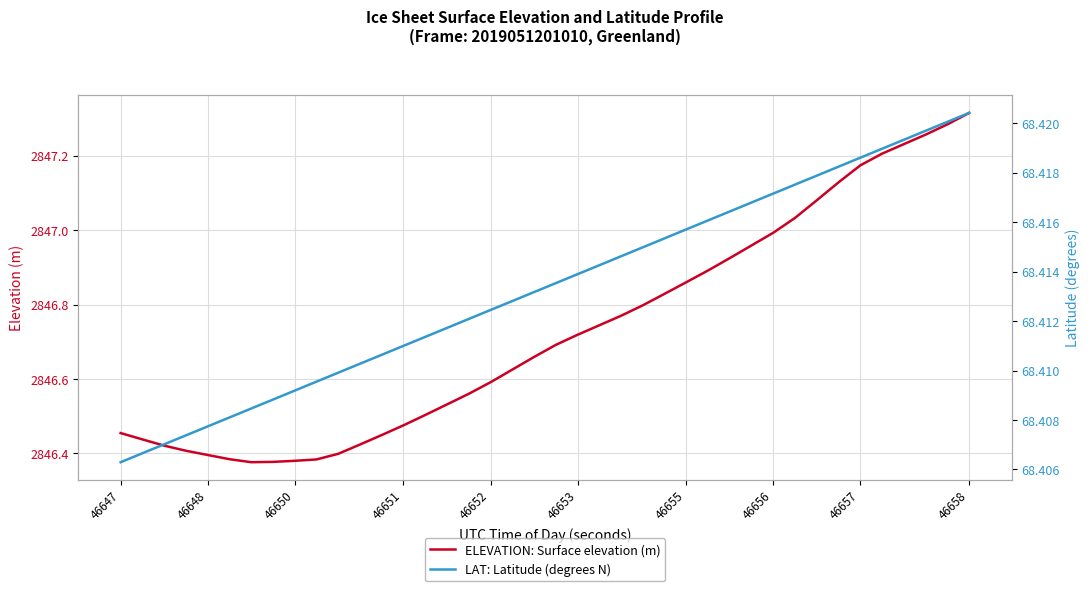

The ELEVATION: Surface elevation (m) series shows 2846.6 at 46652. True or false?

True